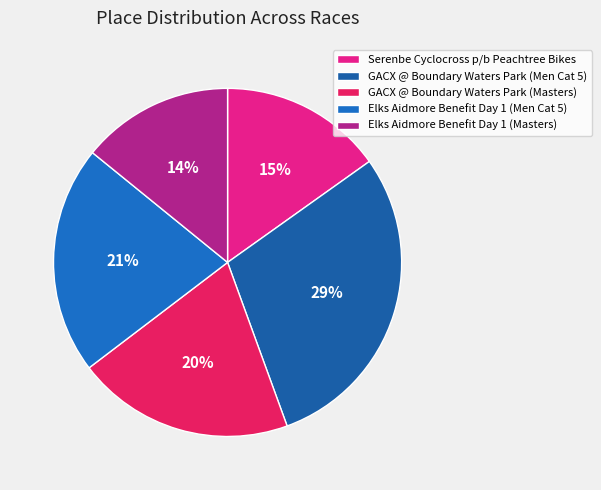

Rank the categories by value from highest to lowest.

GACX @ Boundary Waters Park (Men Cat 5), Elks Aidmore Benefit Day 1 (Men Cat 5), GACX @ Boundary Waters Park (Masters), Serenbe Cyclocross p/b Peachtree Bikes, Elks Aidmore Benefit Day 1 (Masters)